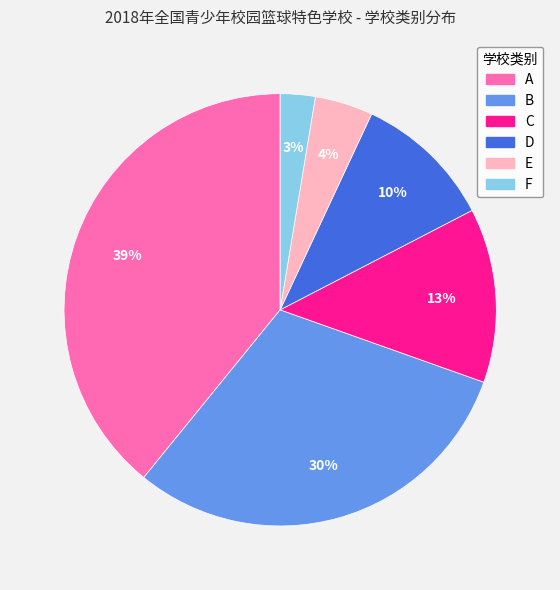

To the nearest percent, what is the combined percentage of B and A?

70%